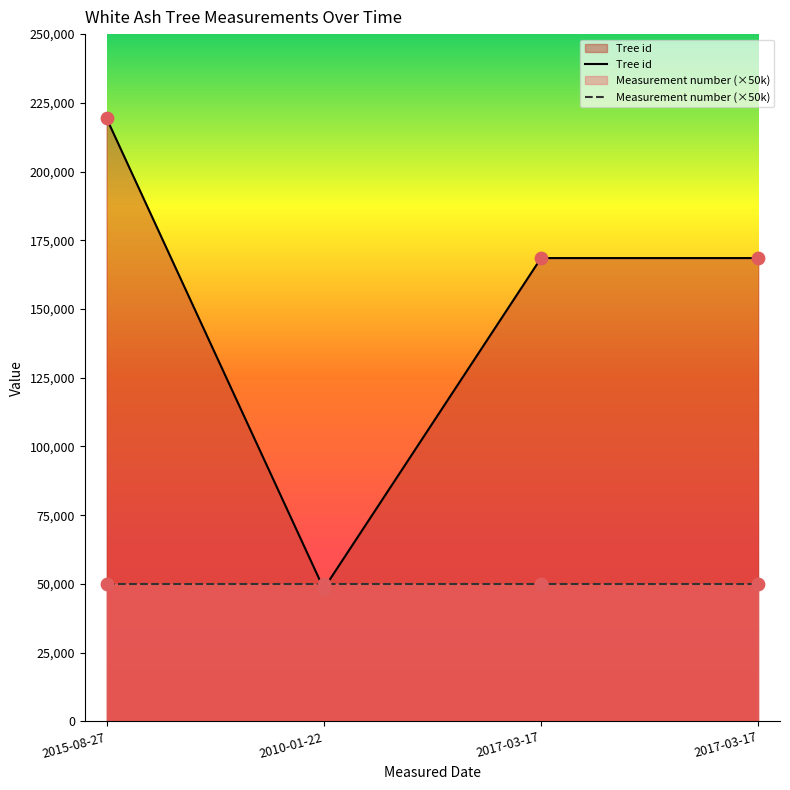

What is the ratio of the value at 2015-08-27 to the value at 2017-03-17?

1.3